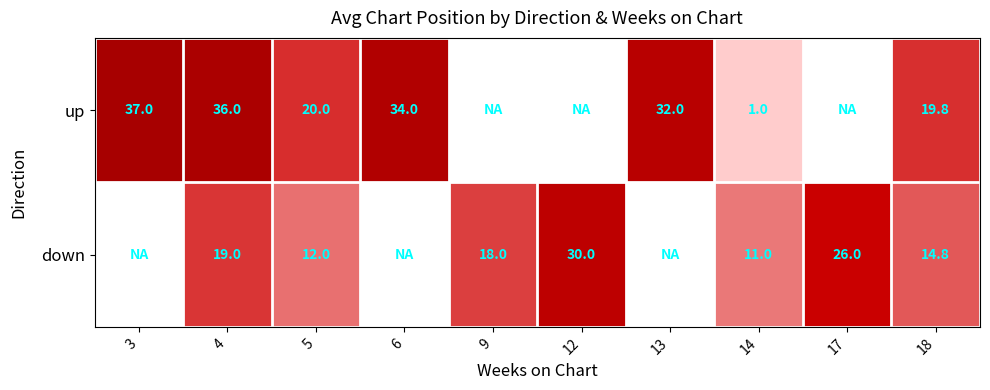

Rank the series at 18 from lowest to highest value.

down, up